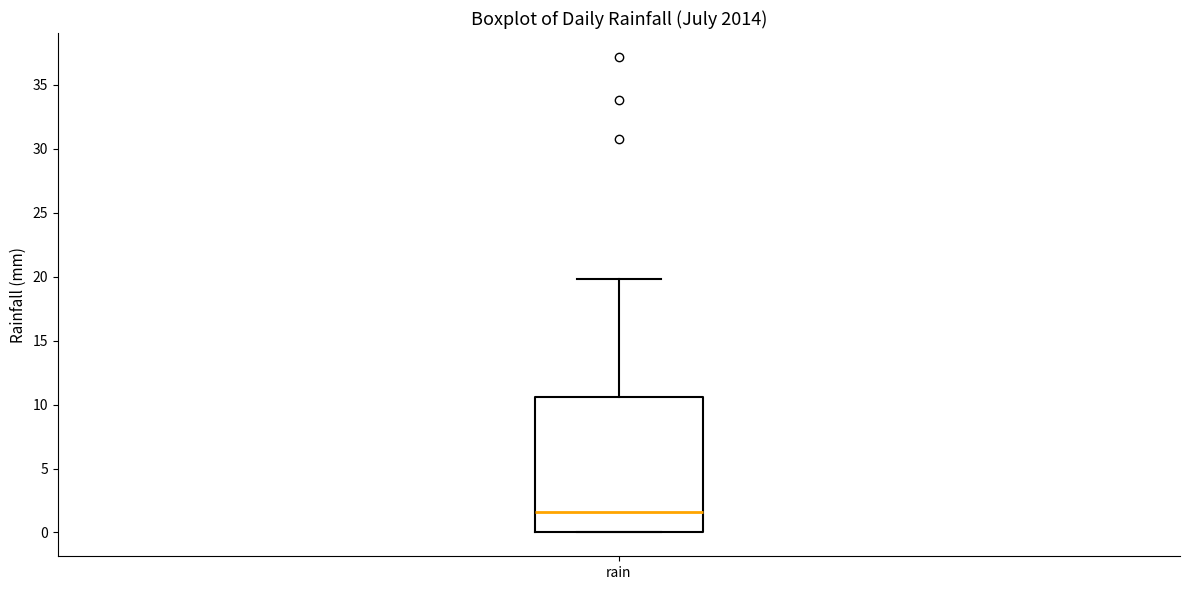

Transcribe this box plot: give where the median line is, the range the box spans, and where the two whiskers end, as read against the y-axis. The values are not printed on the chart, so give them approximately, as read against the axis.

median 1.5, box 0.0 to 10.5, whiskers 0.0 to 20.0